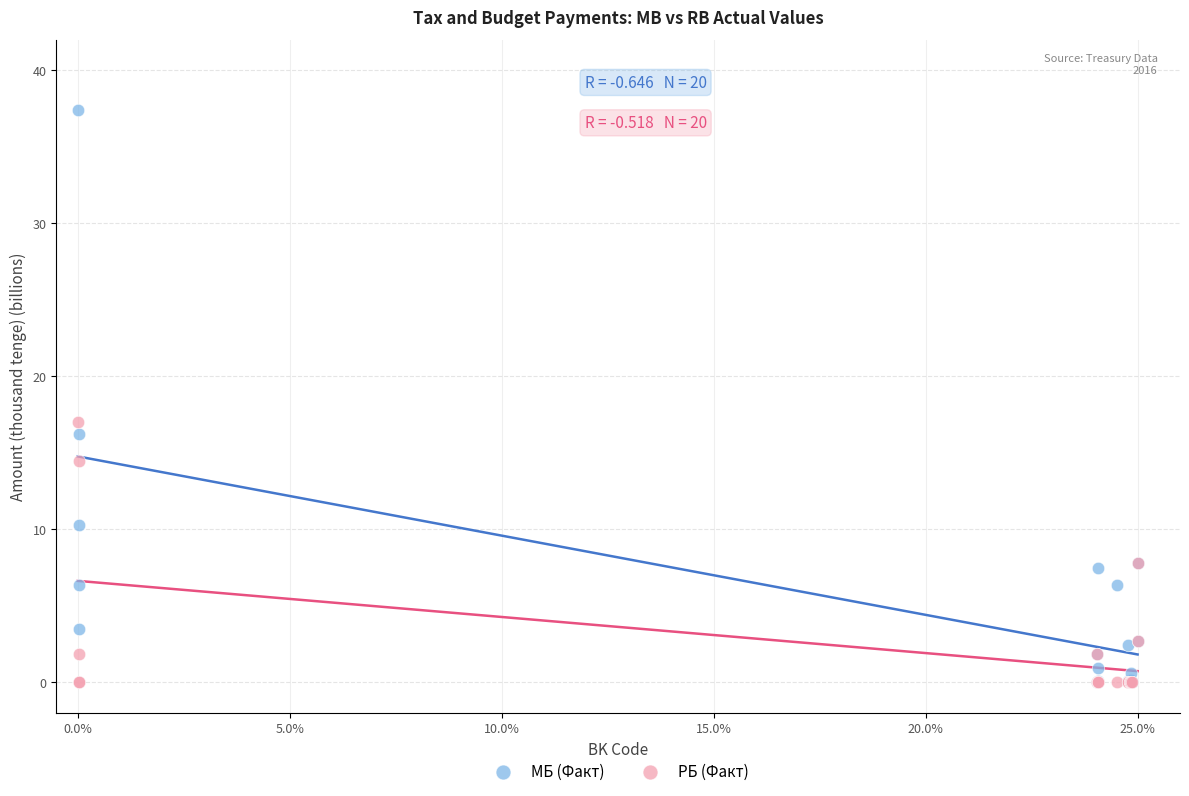

Which series reaches the maximum Y coordinate?

МБ (Факт)